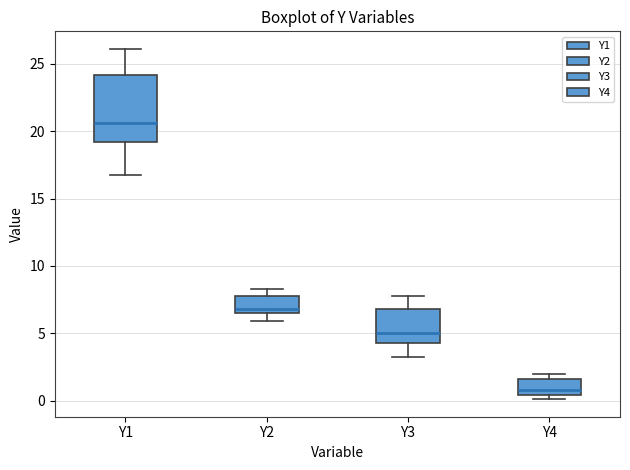

Comparing the boxes themselves (not the whiskers), which one is the tallest?

Y1